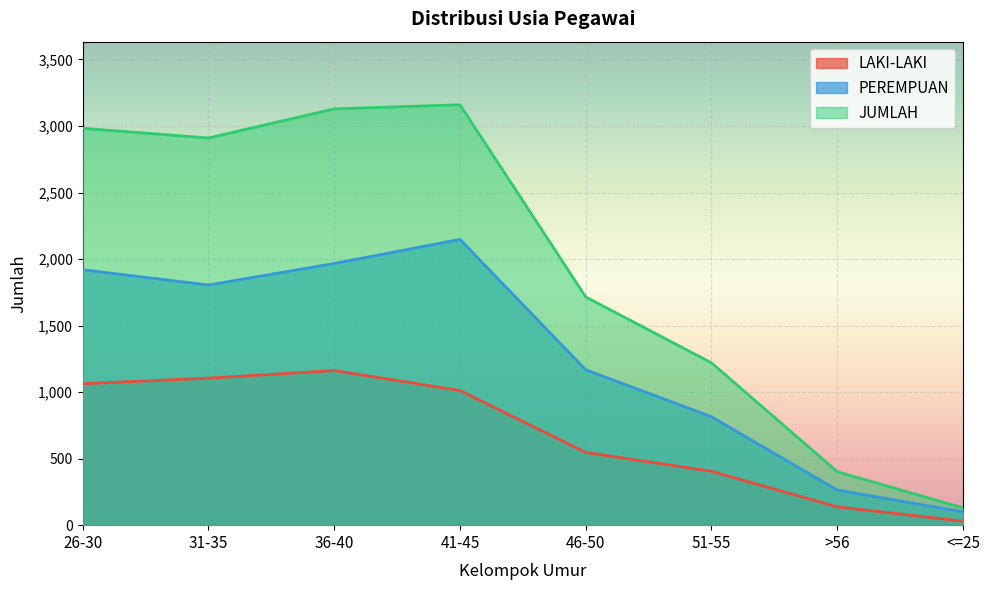

Reading right to left, what are all the values shown in this chart?

LAKI-LAKI: 30	138	405	547	1012	1162	1105	1063
PEREMPUAN: 100	264	815	1168	2148	1967	1805	1920
JUMLAH: 130	402	1220	1715	3160	3129	2910	2983